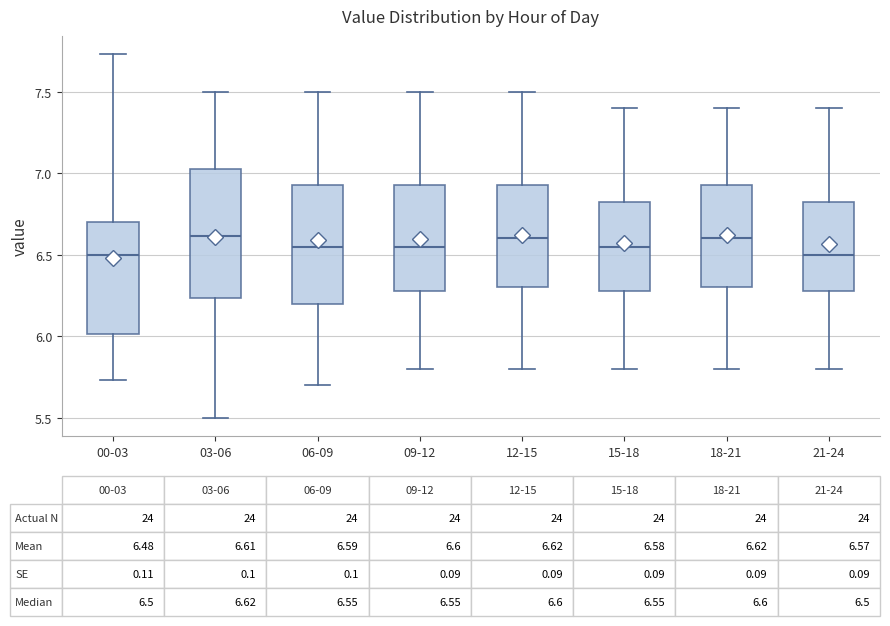

Comparing the boxes themselves (not the whiskers), which one is the tallest?

03-06